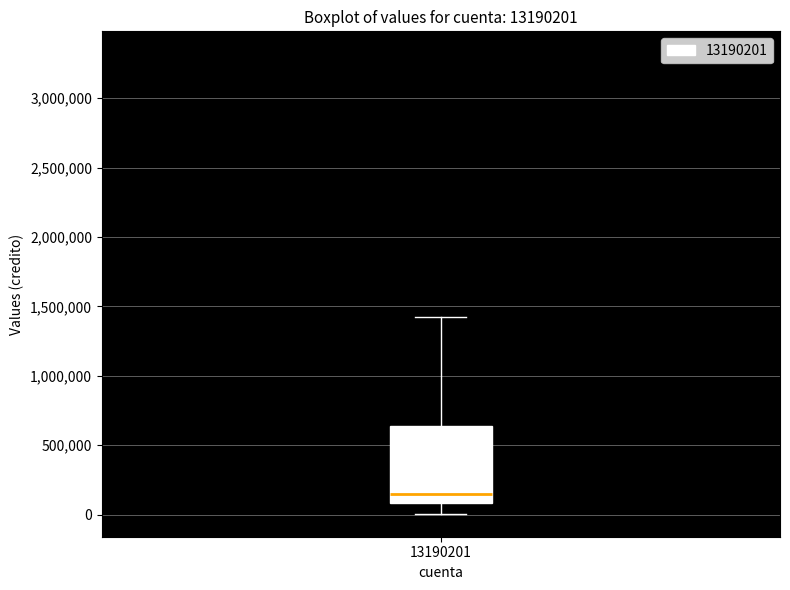

Read this box plot against the y-axis: the position of the median line, the range covered by the box, and the ends of both whiskers. The values are not printed on the chart, so give them approximately, as read against the axis.

median 150000, box 100000 to 650000, whiskers 0 to 1400000